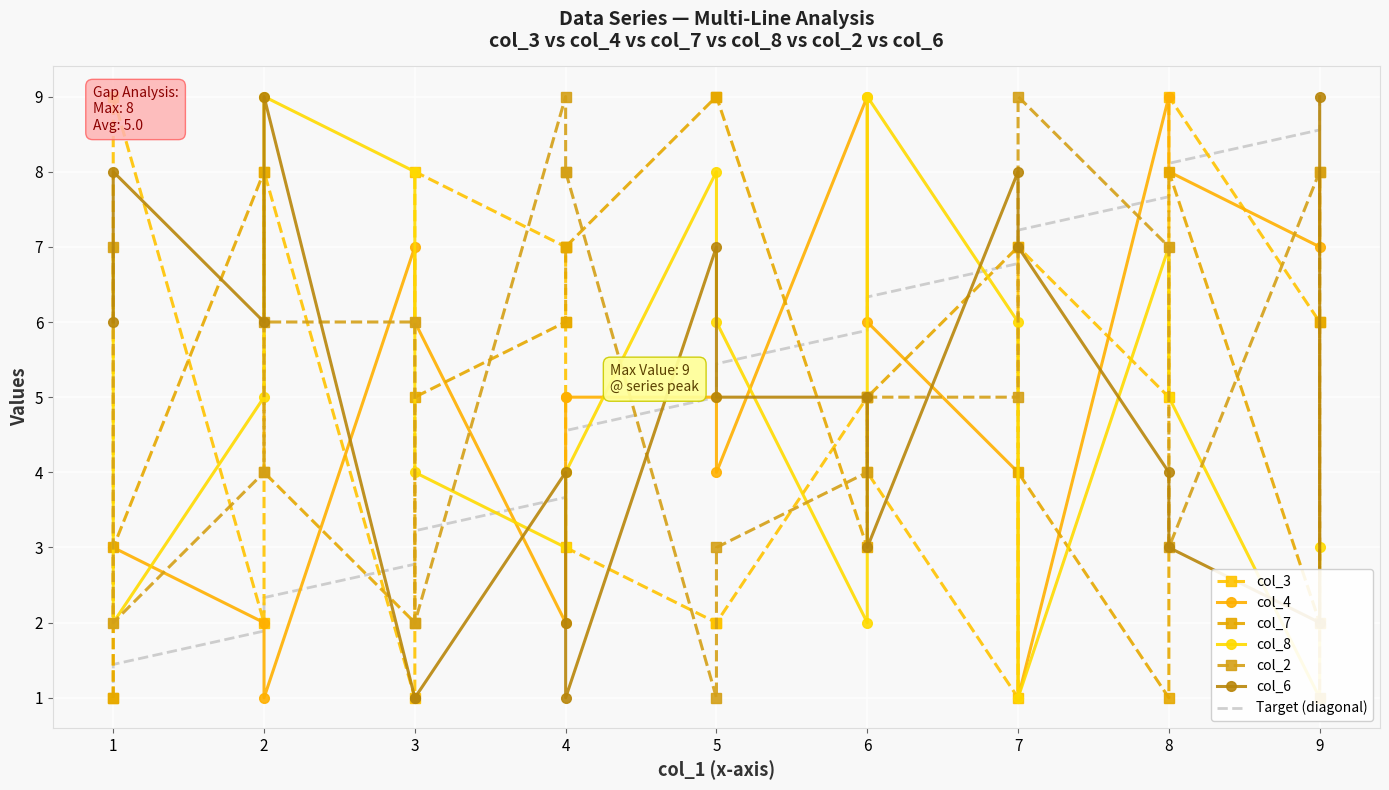

Which series has the largest total across all categories?

col_2